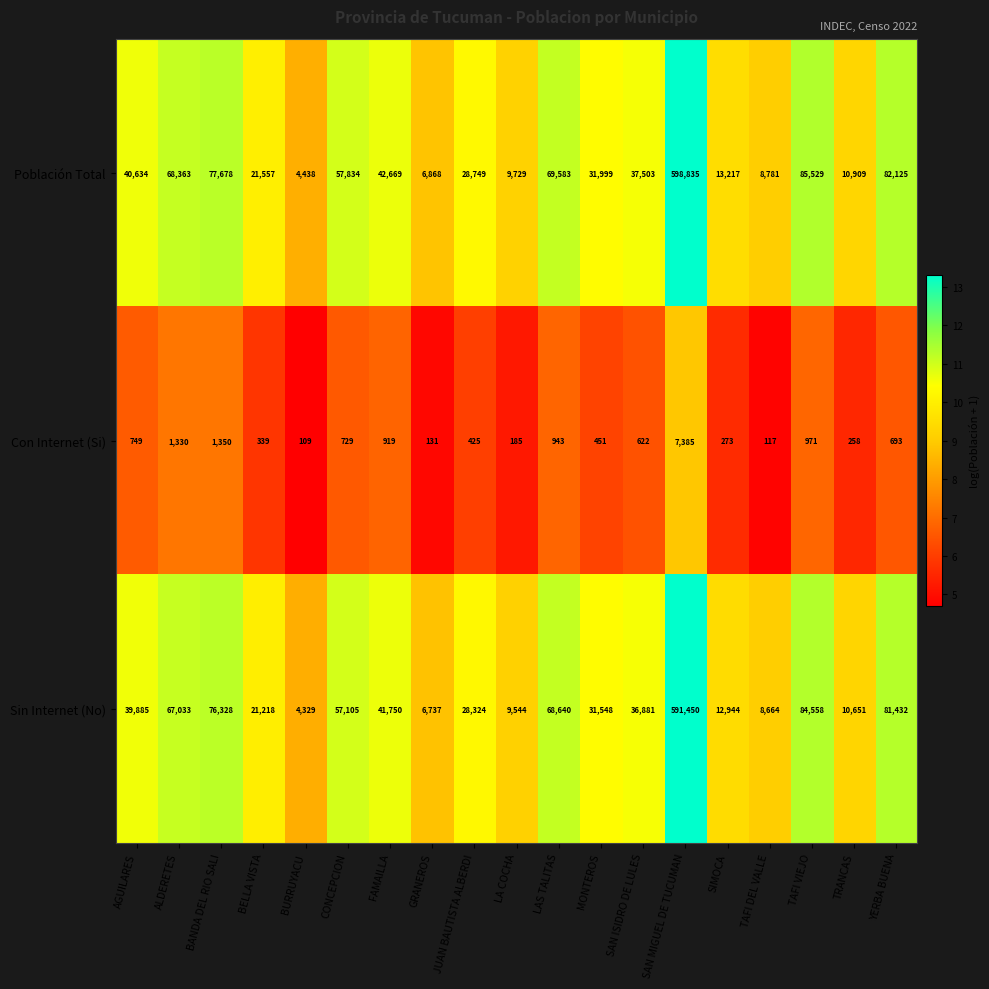

Which series has the widest spread of values?

Población Total